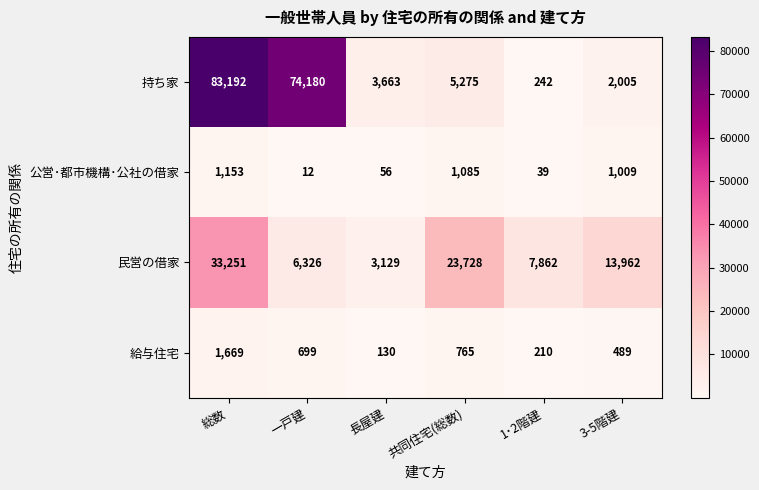

Reading right to left, list all the values displayed in this chart.

持ち家: 3-5階建=2005	1･2階建=242	共同住宅(総数)=5275	長屋建=3663	一戸建=74180	総数=83192
公営･都市機構･公社の借家: 3-5階建=1009	1･2階建=39	共同住宅(総数)=1085	長屋建=56	一戸建=12	総数=1153
民営の借家: 3-5階建=13962	1･2階建=7862	共同住宅(総数)=23728	長屋建=3129	一戸建=6326	総数=33251
給与住宅: 3-5階建=489	1･2階建=210	共同住宅(総数)=765	長屋建=130	一戸建=699	総数=1669